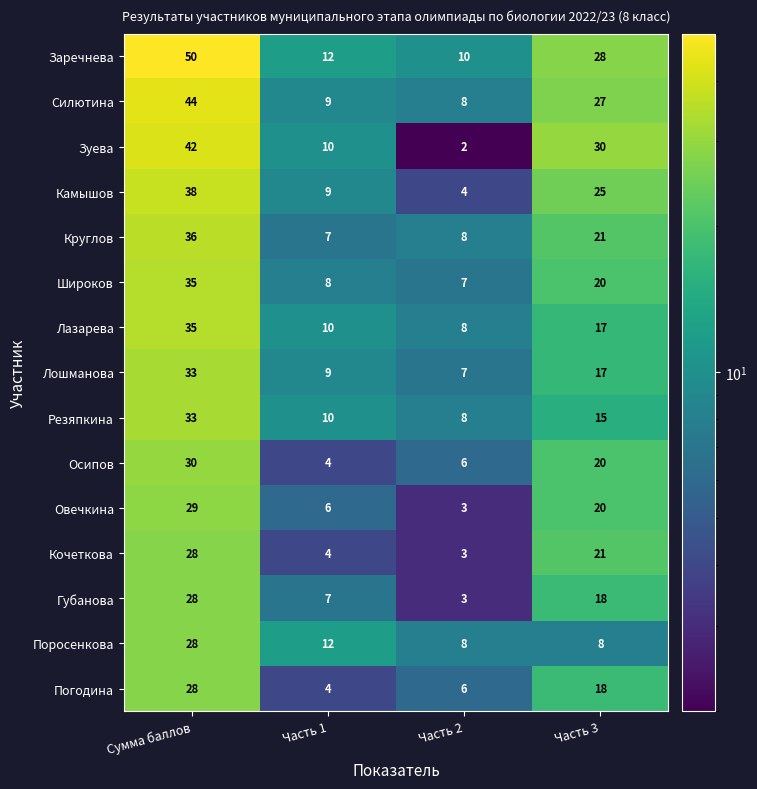

What is the difference between the second highest and second lowest values in the Круглов series?

13